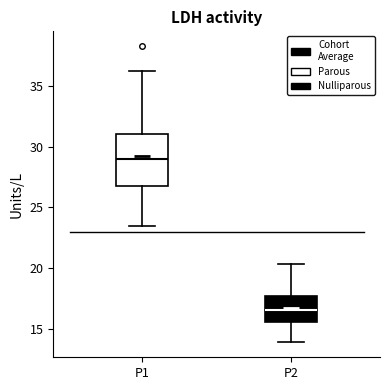

Reading left to right, transcribe this box plot: for each box, give where its median line is, the range the box spans, and where its two whiskers end, as read against the y-axis. The values are not printed on the chart, so give them approximately, as read against the axis.

P1: median 29.0, box 27.0 to 31.0, whiskers 23.5 to 36.5
P2: median 16.5, box 15.5 to 17.5, whiskers 14.0 to 20.5